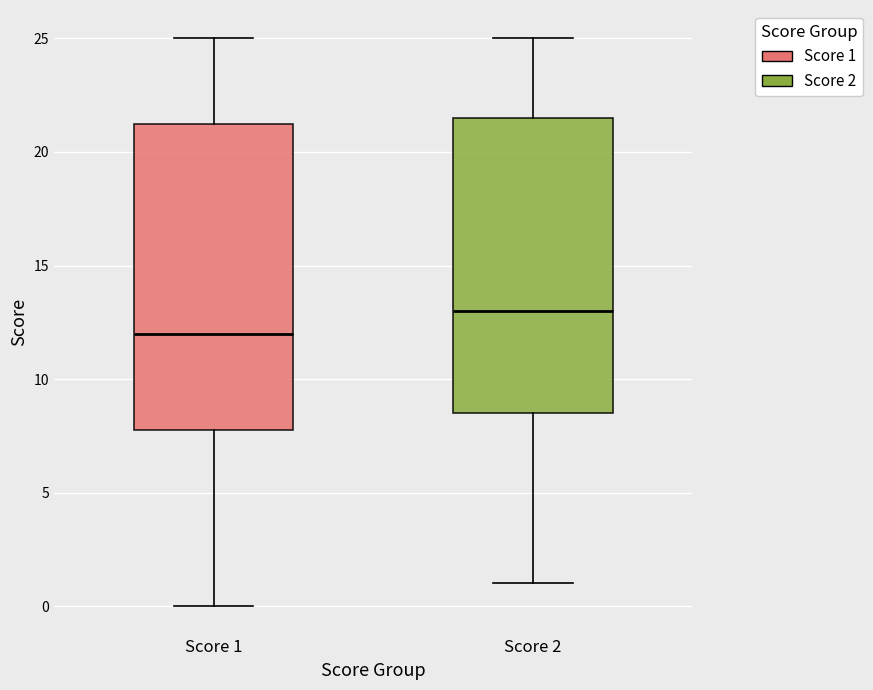

Reading left to right, transcribe this box plot: for each box, give where its median line is, the range the box spans, and where its two whiskers end, as read against the y-axis. The values are not printed on the chart, so give them approximately, as read against the axis.

Score 1: median 12.0, box 8.0 to 21.5, whiskers 0.0 to 25.0
Score 2: median 13.0, box 8.5 to 21.5, whiskers 1.0 to 25.0